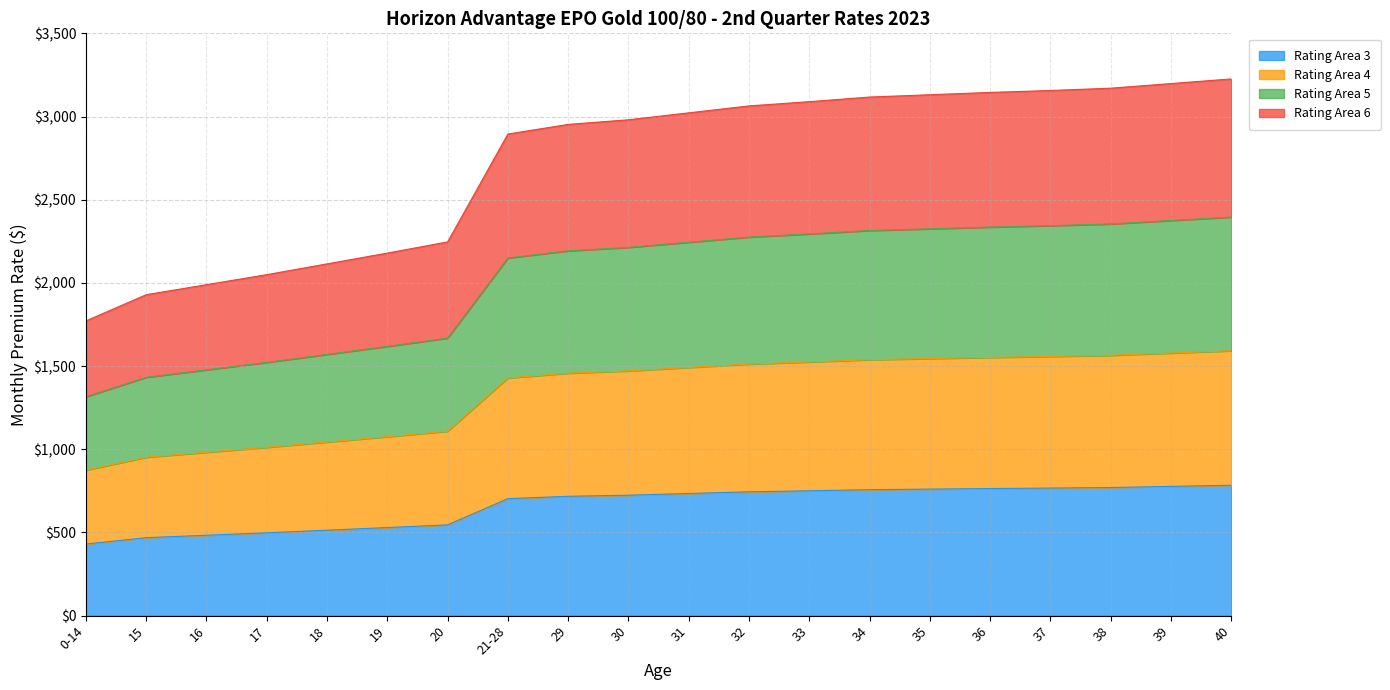

Count the number of data series in this chart.

4